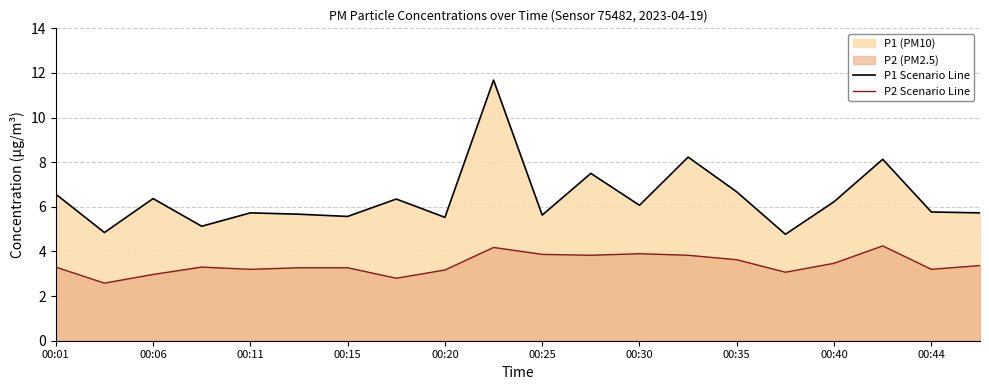

What is the difference between the maximum and minimum values in the P2 Scenario Line series?

1.7